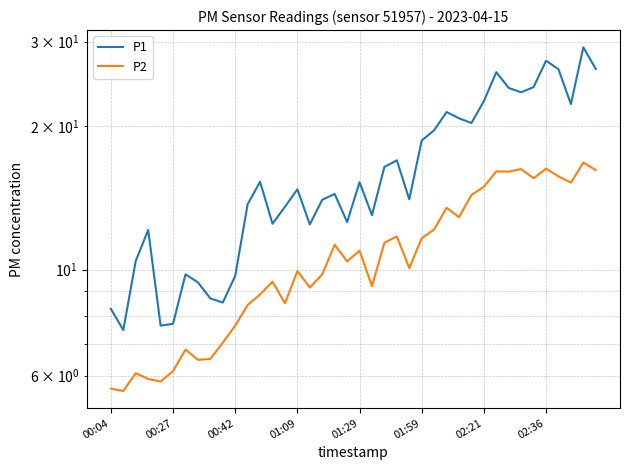

True or false: P2 and P1 intersect in this chart.

False